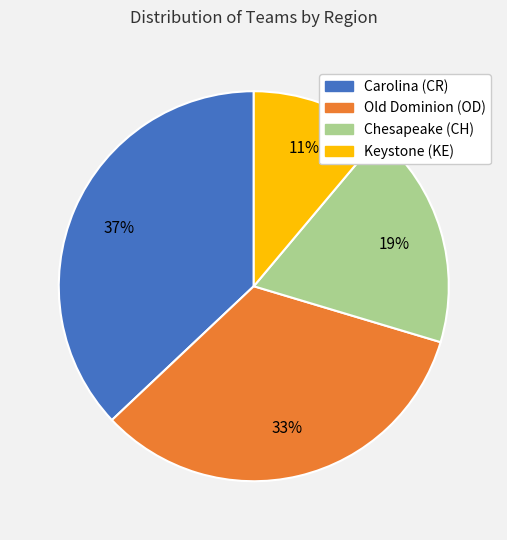

How many slices are in this pie chart?

4